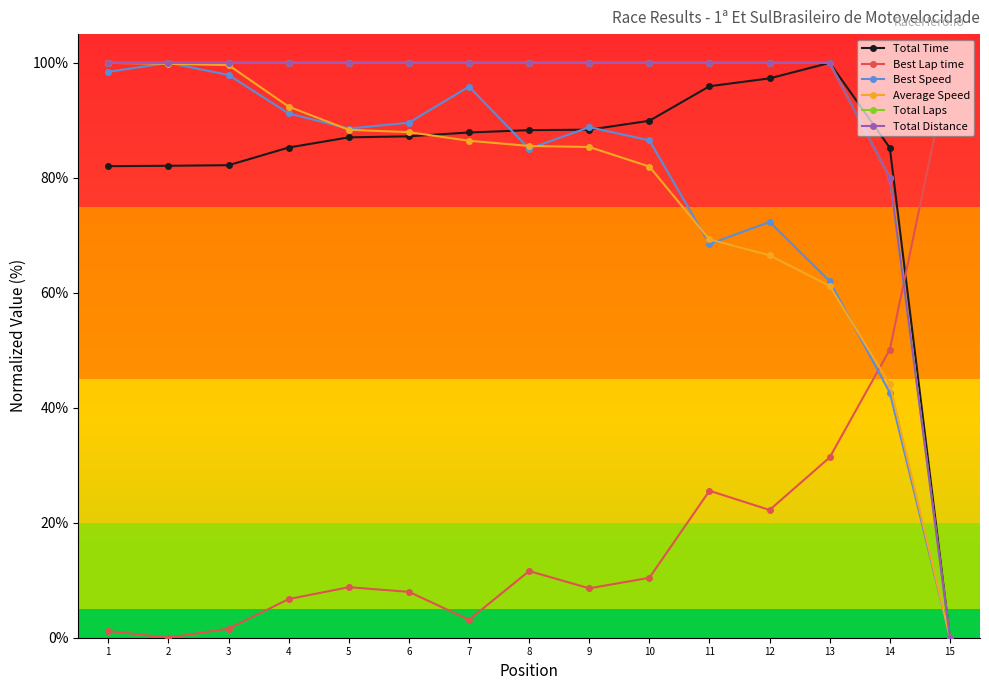

What is the greatest value displayed?

100.0